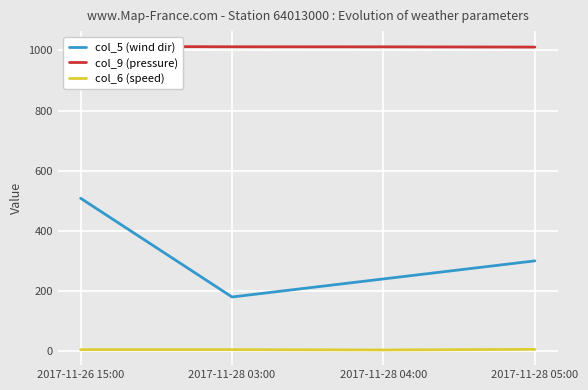

The col_5 (wind dir) series shows 252.5 at 2017-11-28 03:00. True or false?

False